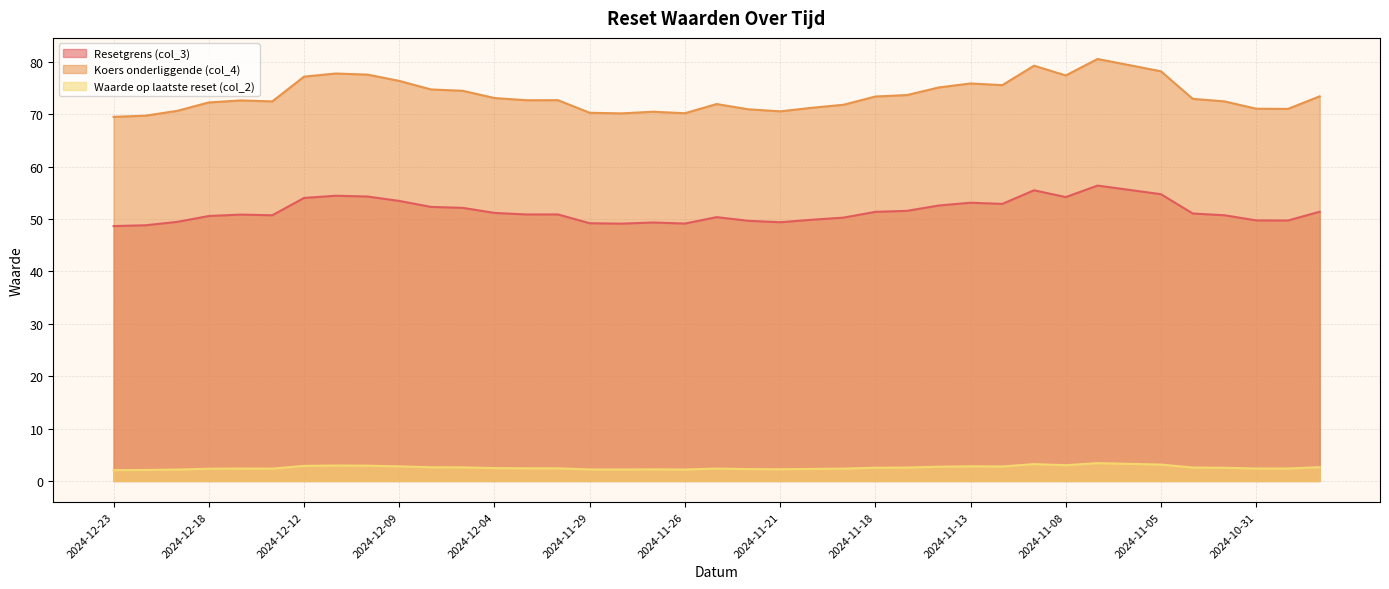

Which series has the widest spread of values?

Koers onderliggende (col_4)